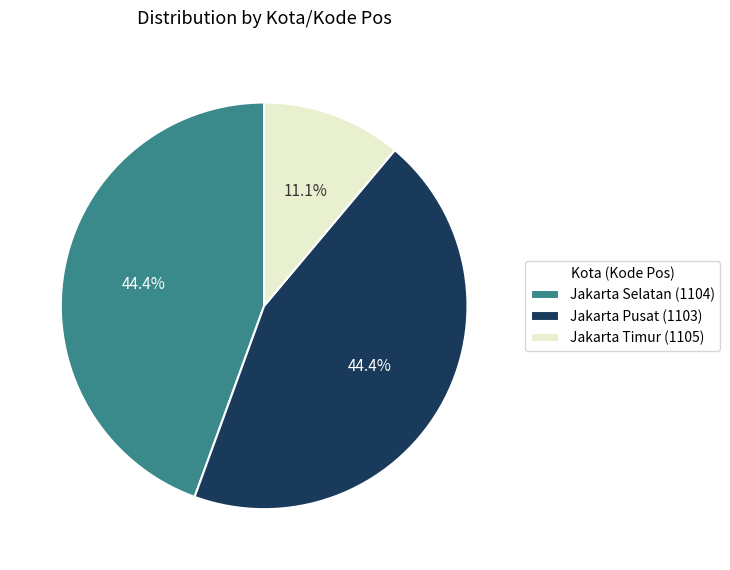

The Jakarta Pusat (1103) slice represents 44% of the pie. True or false?

True